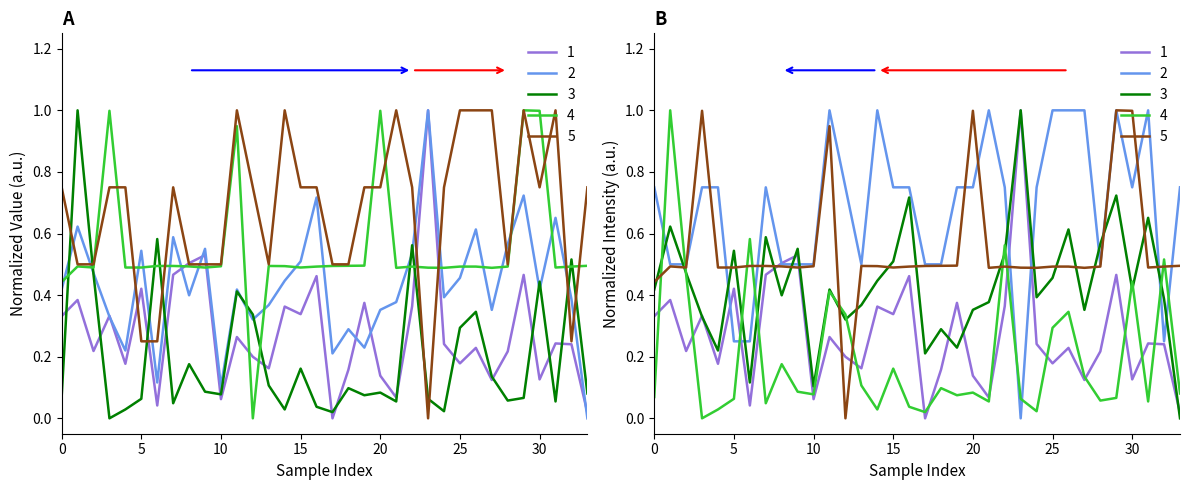

Is it true that Max_cycle equals 0.5 at 15?

True